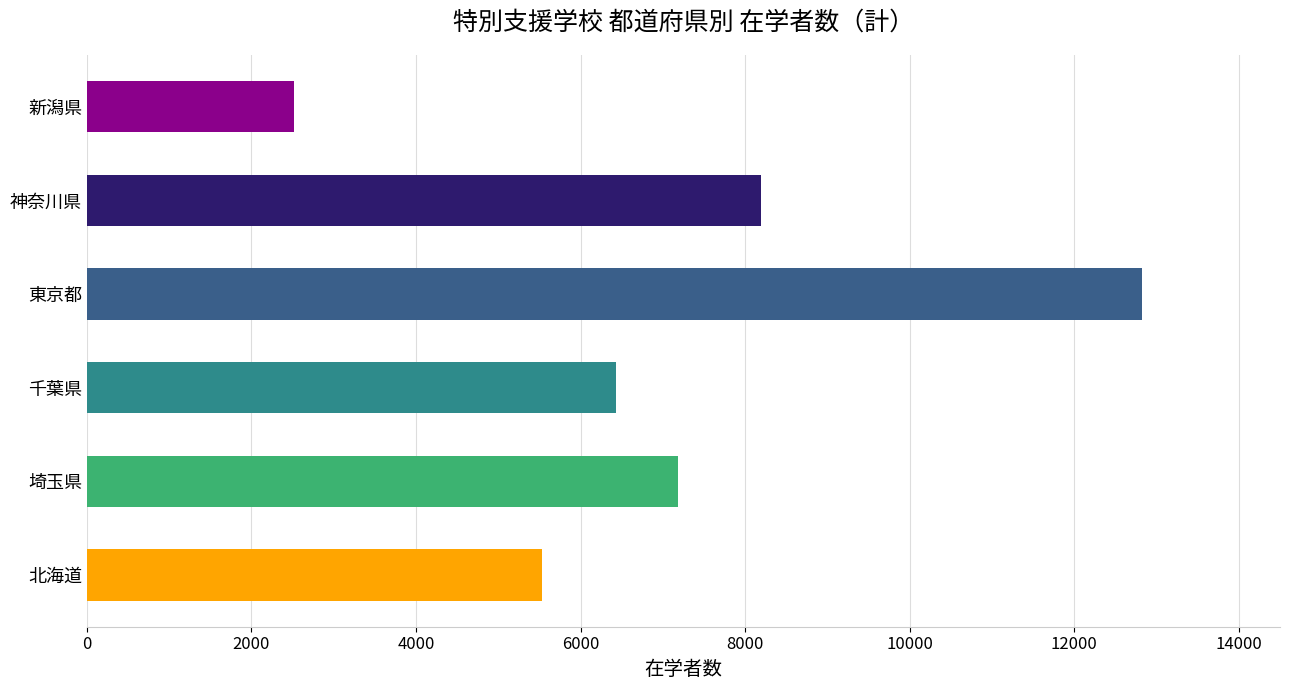

How many distinct data groups are displayed?

1